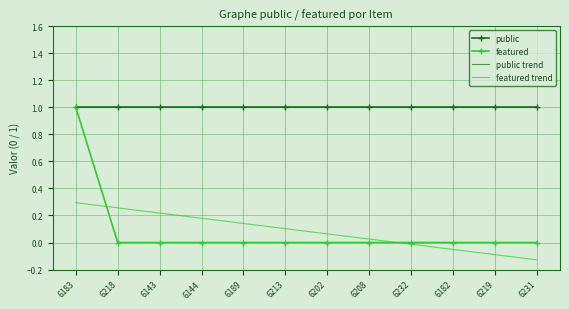

Rank the series by their maximum value, from highest to lowest.

public, featured, public trend, featured trend